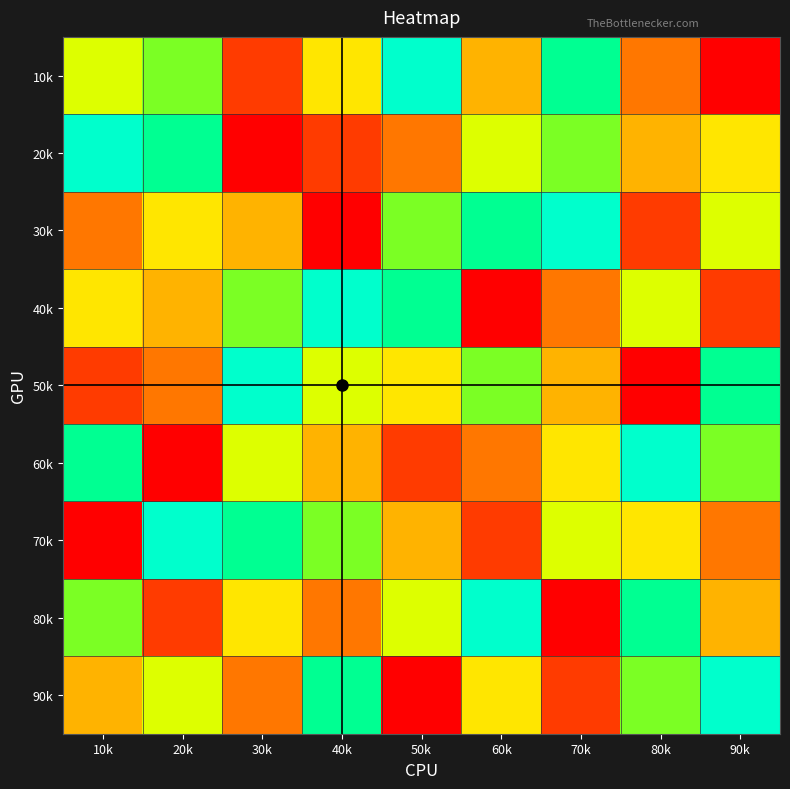

Rank the series at 60k from lowest to highest value.

40k, 70k, 60k, 10k, 90k, 20k, 50k, 30k, 80k